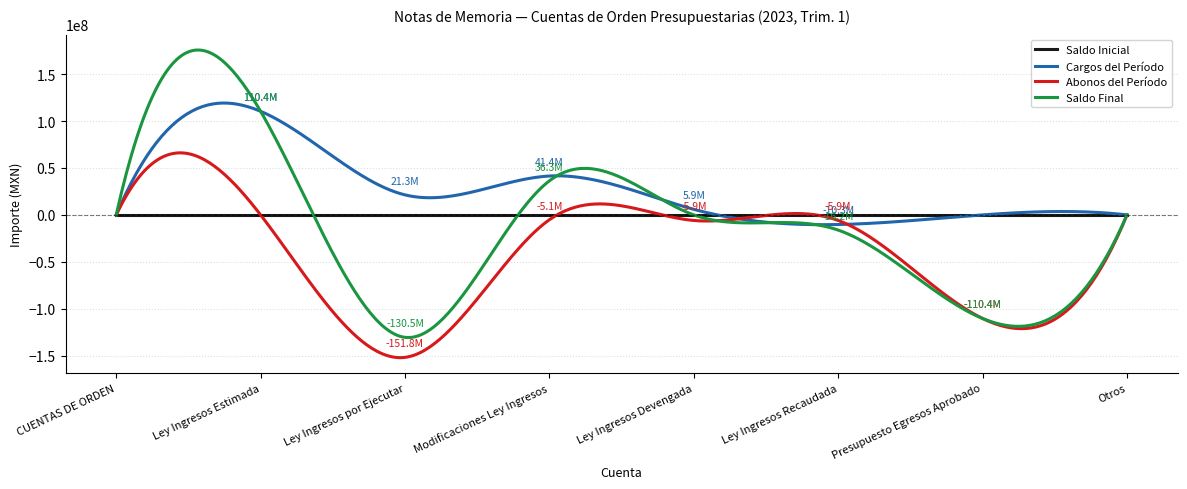

List the series in order of their peak value, highest first.

Saldo Final, Cargos del Período, Abonos del Período, Saldo Inicial